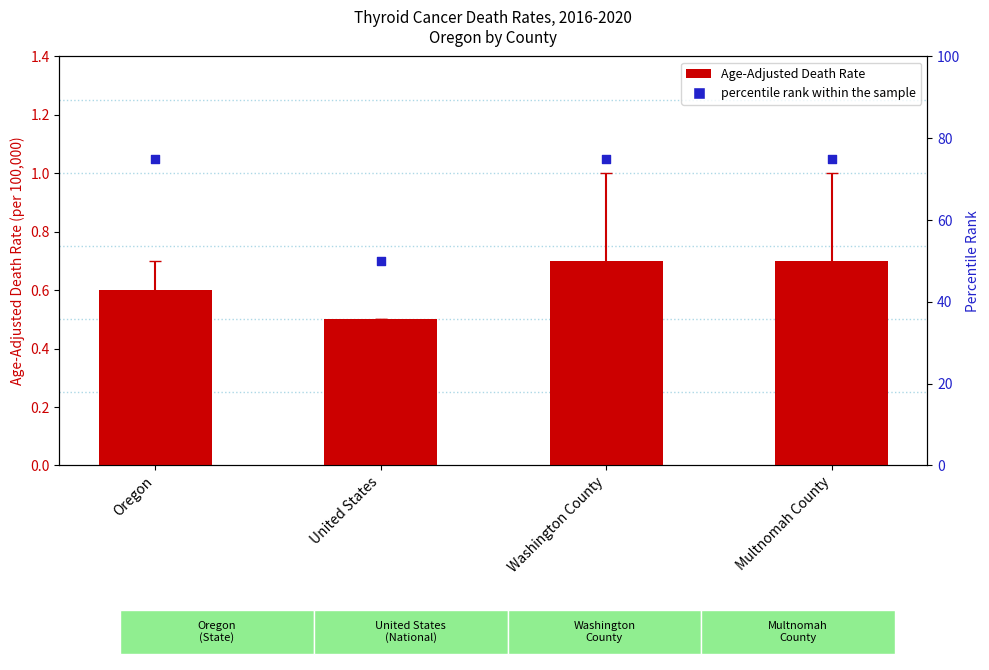

What is the total value across all series at Washington County?

75.7